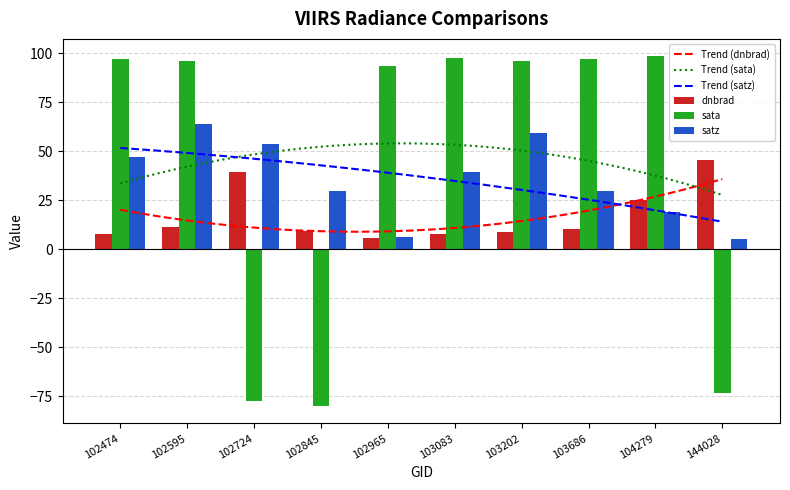

Reading left to right, list all the values displayed in this chart.

dnbrad: 8.0	11.5	39.5	9.4	5.5	7.7	8.8	10.1	25.3	45.4
sata: 96.7	95.7	-77.6	-80.0	93.5	97.7	96.0	96.8	98.3	-73.3
satz: 47.1	63.7	53.4	29.9	6.4	39.2	59.1	29.8	18.7	5.2